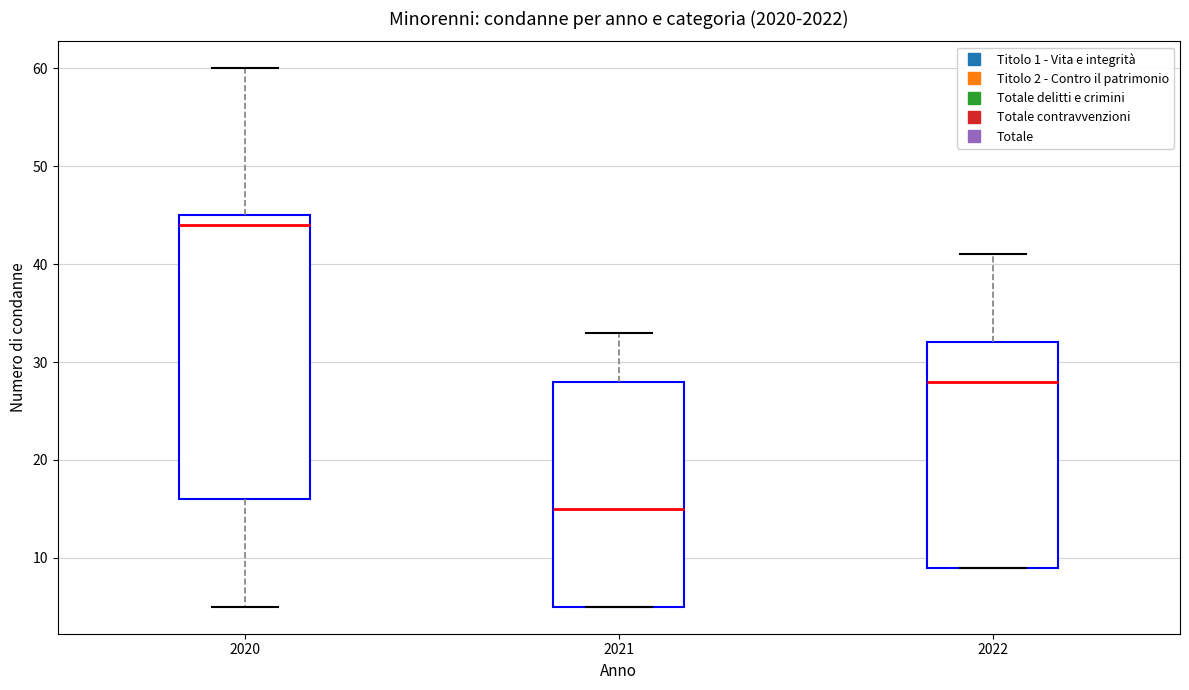

Reading left to right, transcribe this box plot: for each box, give where its median line is, the range the box spans, and where its two whiskers end, as read against the y-axis. The values are not printed on the chart, so give them approximately, as read against the axis.

2020: median 44, box 16 to 45, whiskers 5 to 60
2021: median 15, box 5 to 28, whiskers 5 to 33
2022: median 28, box 9 to 32, whiskers 9 to 41